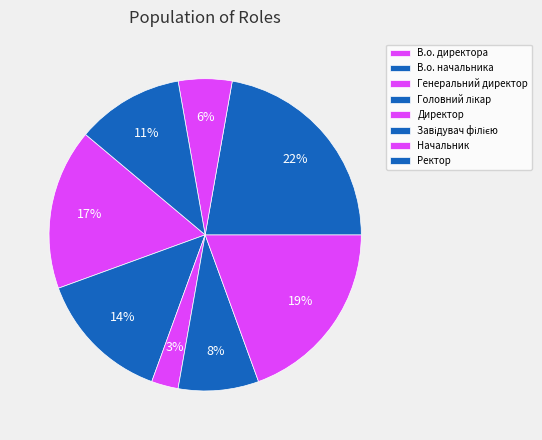

How many segments does this pie chart have?

8